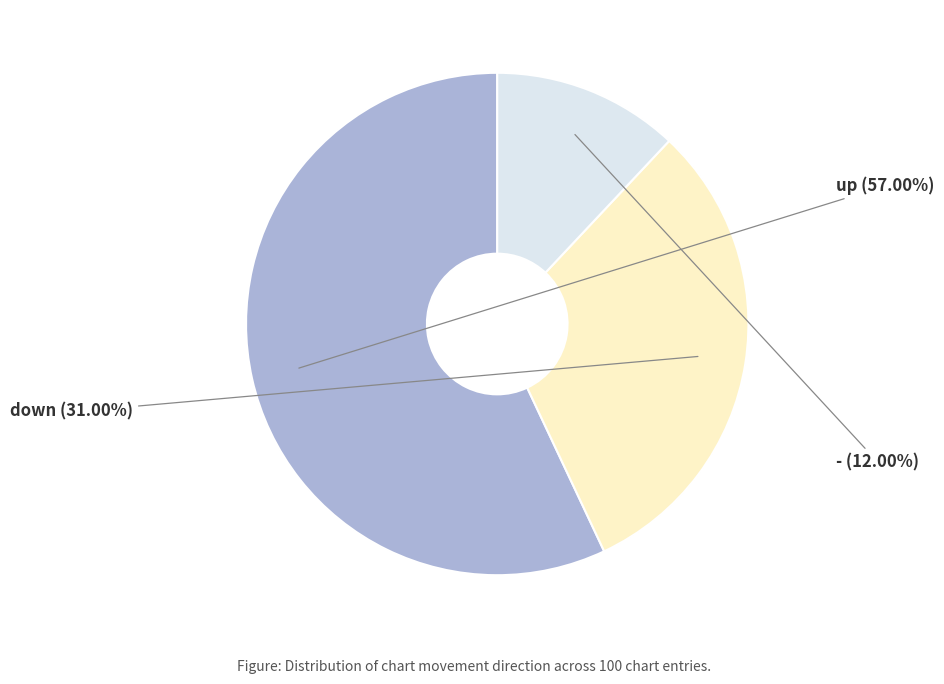

Is up the majority of the pie?

Yes